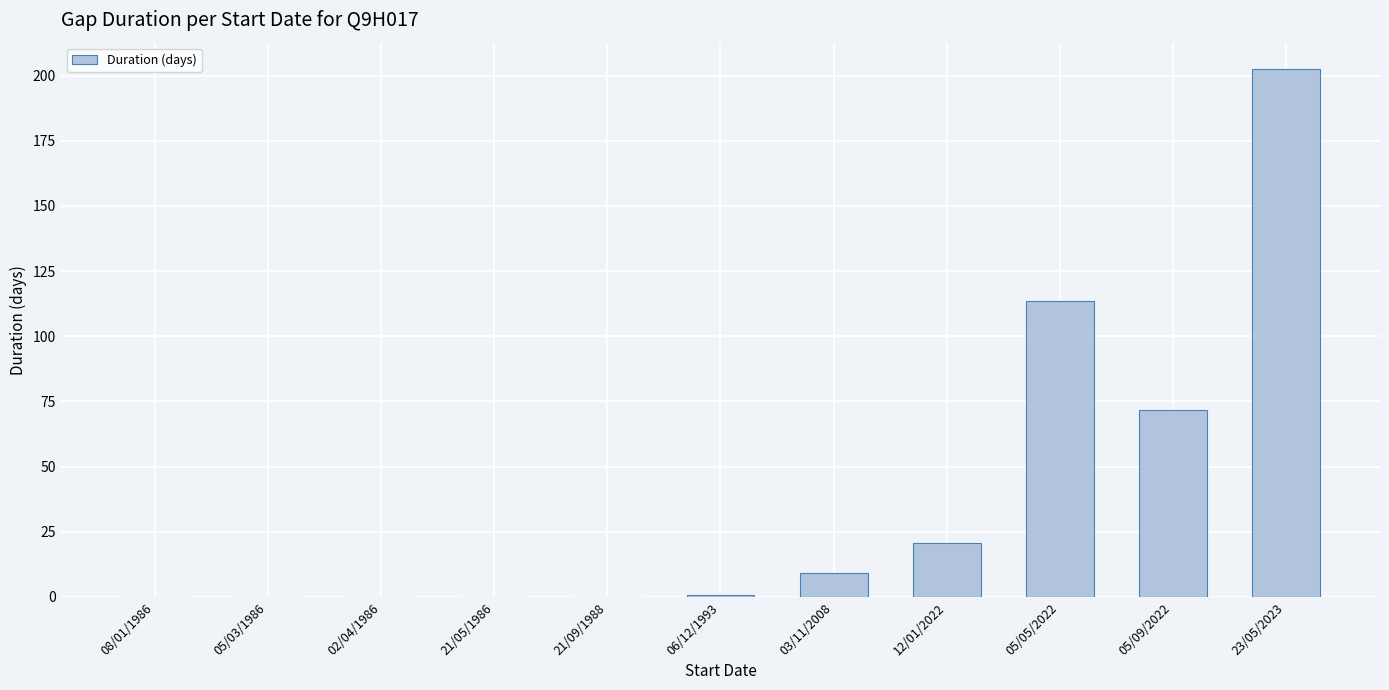

What is the maximum value shown in the chart?

202.5